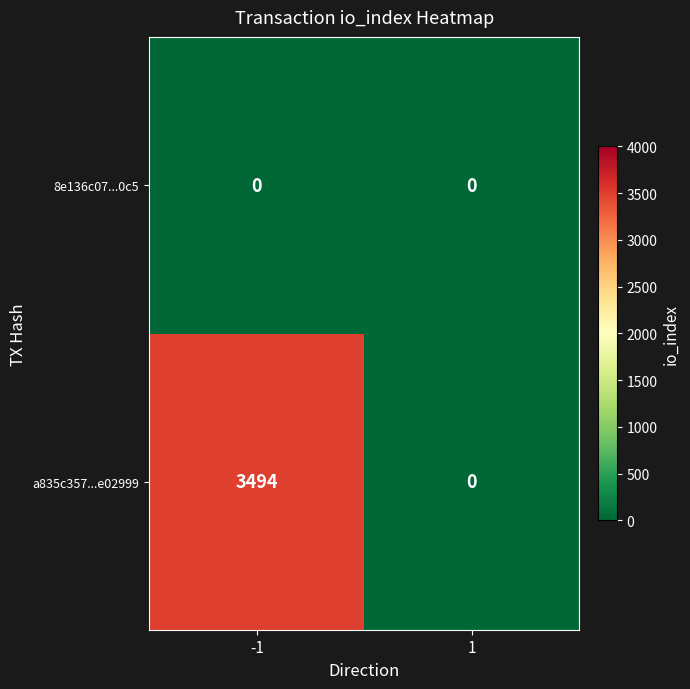

At -1, list the series in order from smallest to largest.

8e136c07...0c5, a835c357...e02999